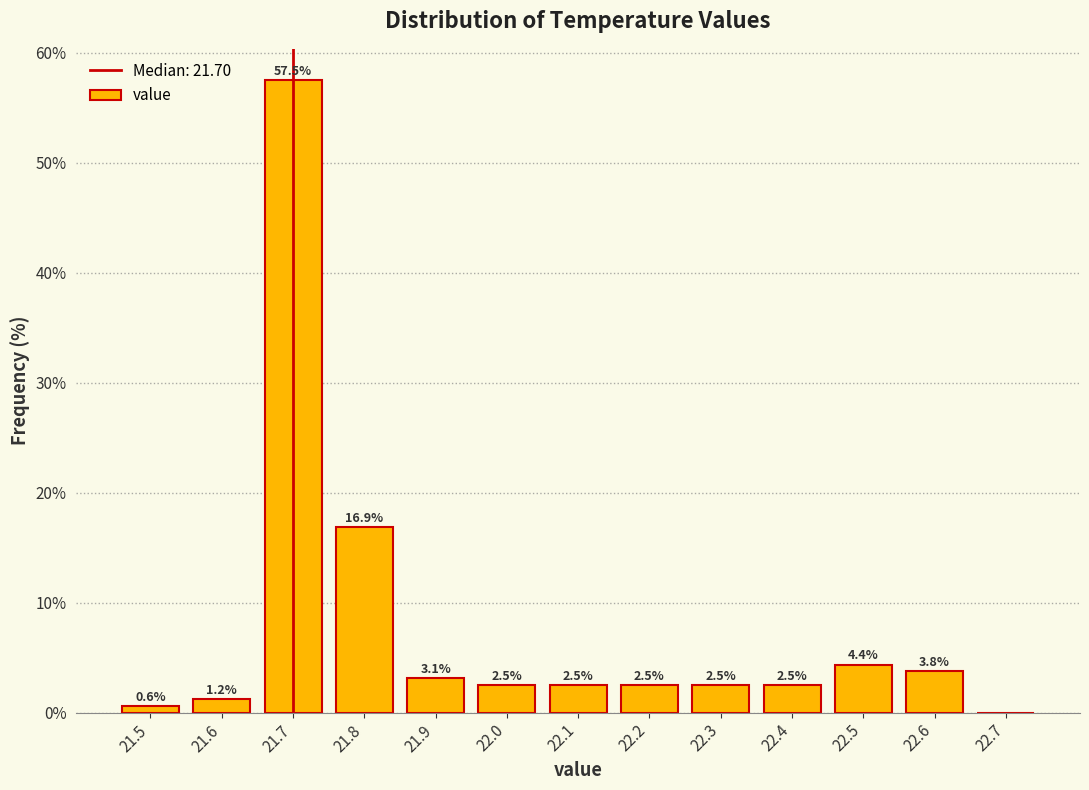

Over which range of the x-axis is the bar tallest?

21.65 to 21.75